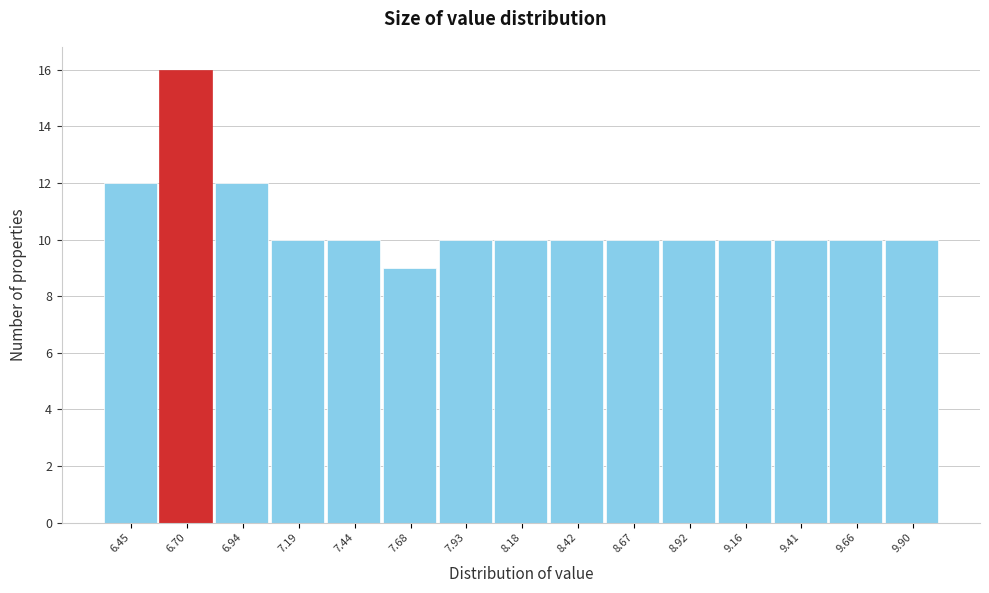

Reading left to right, what are all the values shown in this chart?

12	16	12	10	10	9	10	10	10	10	10	10	10	10	10